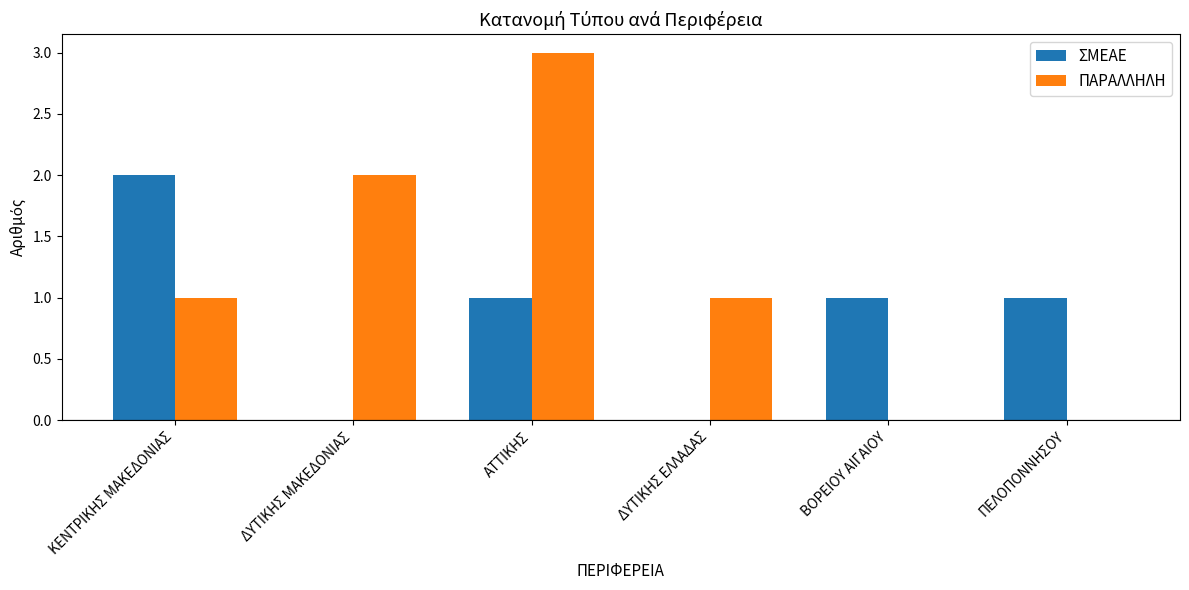

At which category does the chart reach its peak across all series?

ΑΤΤΙΚΗΣ